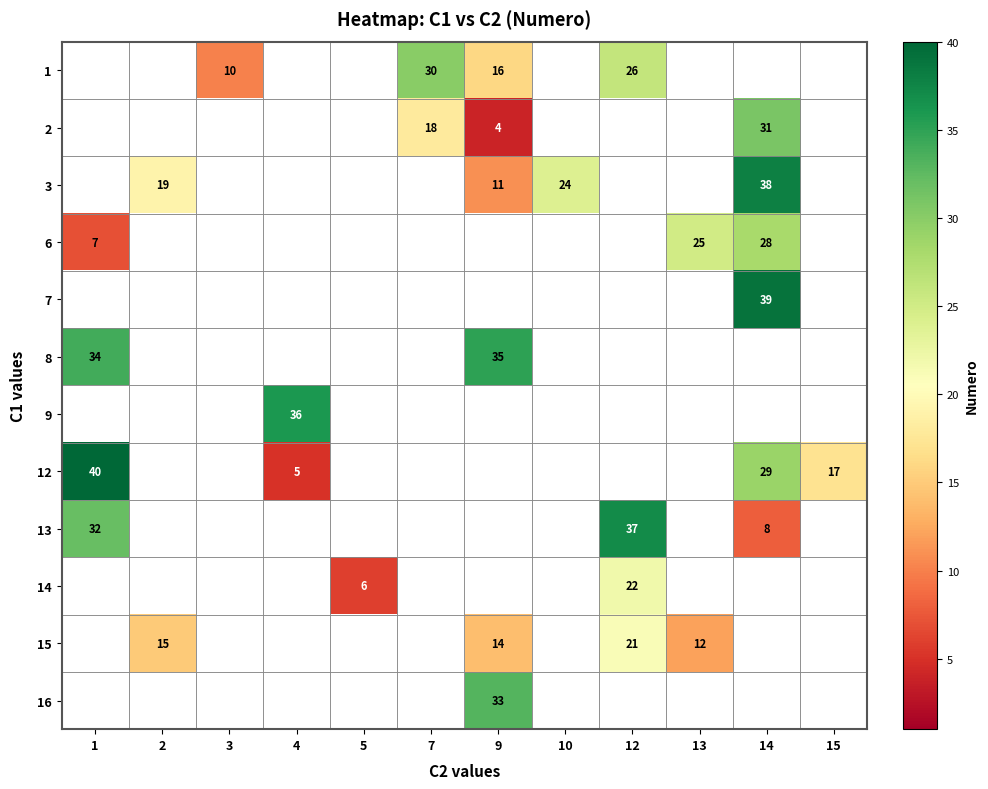

The value of 3 at 2 is 19. True or false?

True